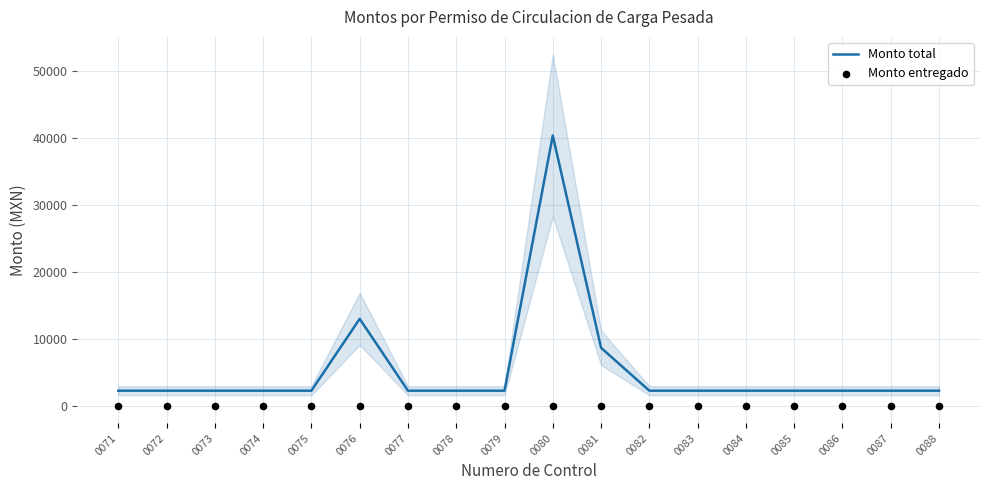

Which series has the largest total across all categories?

Monto total